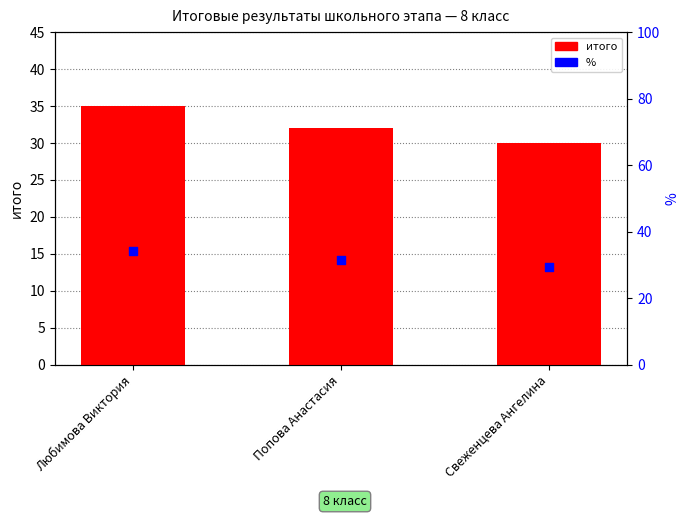

Which series contains the lowest Y value?

% 